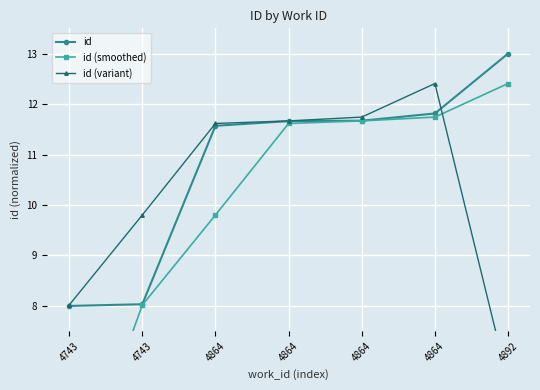

Between 4743 and 4743, which series saw the biggest shift?

id (smoothed)